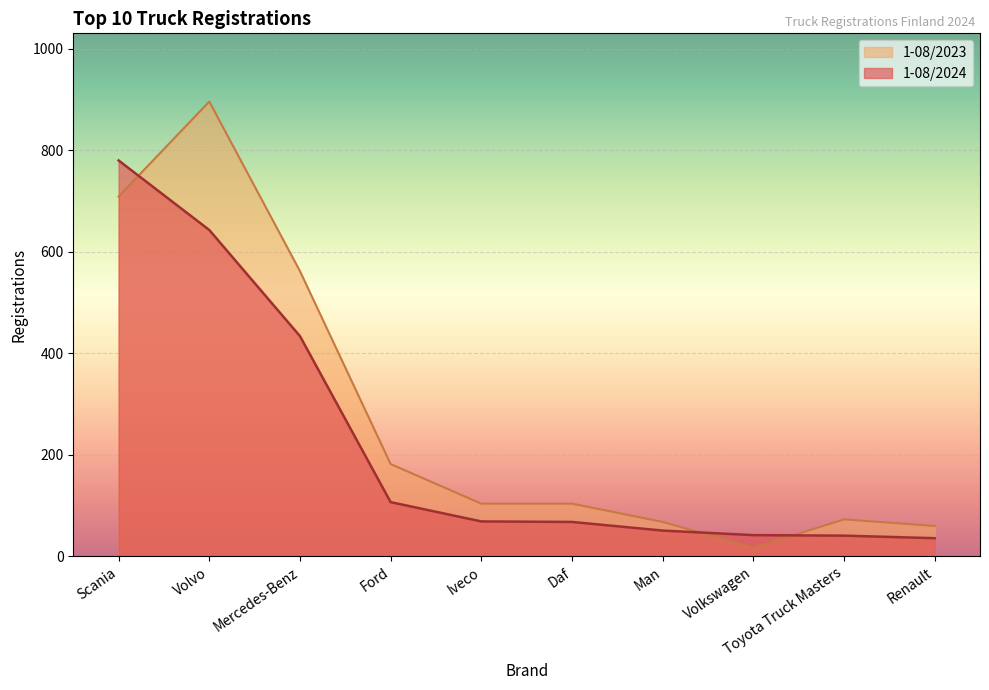

The 1-08/2024 series shows 1128 at Volvo. True or false?

False